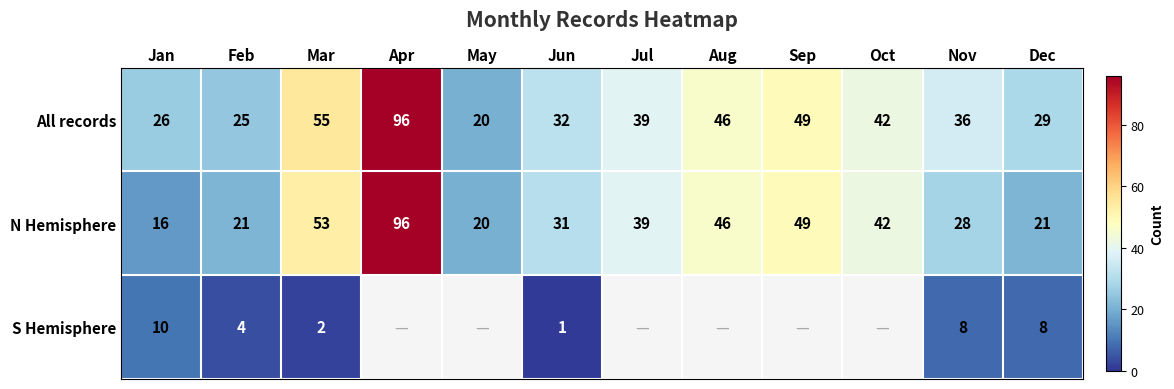

Where does the All records series first go above 39?

Mar